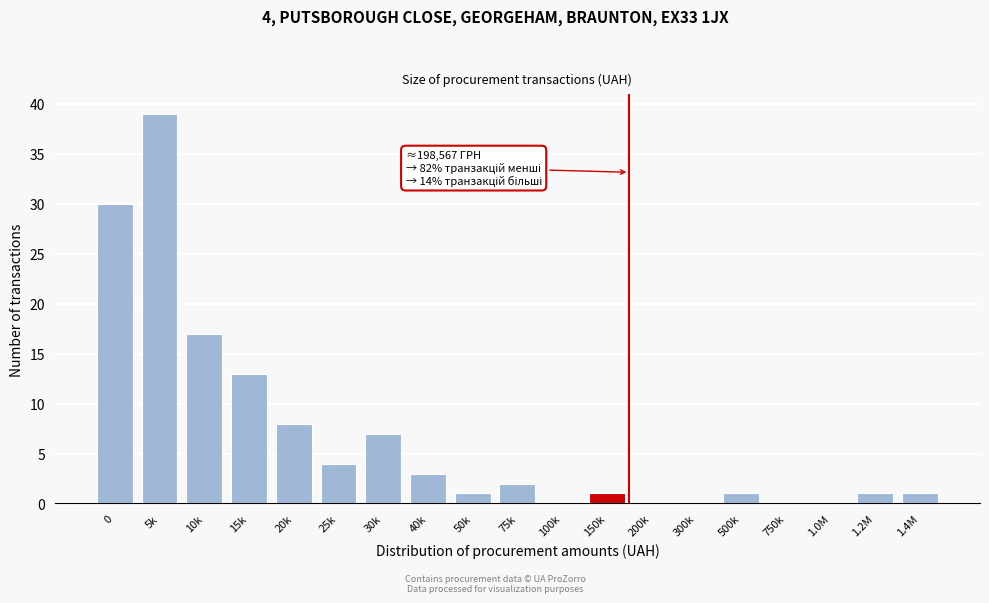

Reading right to left, transcribe all the data shown in this chart.

1.4M=1	1.2M=1	1.0M=0	750k=0	500k=1	300k=0	200k=0	150k=1	100k=0	75k=2	50k=1	40k=3	30k=7	25k=4	20k=8	15k=13	10k=17	5k=39	0=30